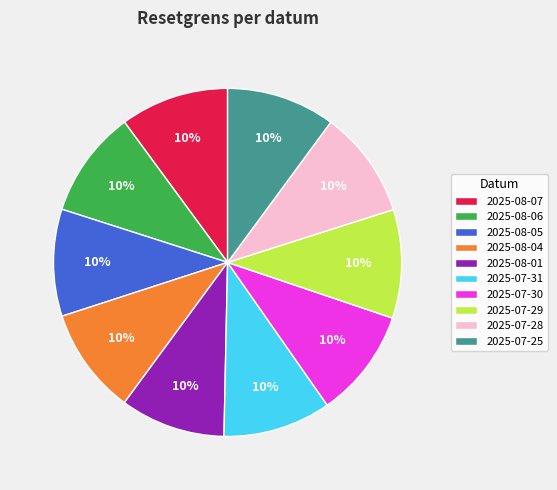

To the nearest percent, what is the combined percentage of 2025-07-28 and 2025-07-30?

20%